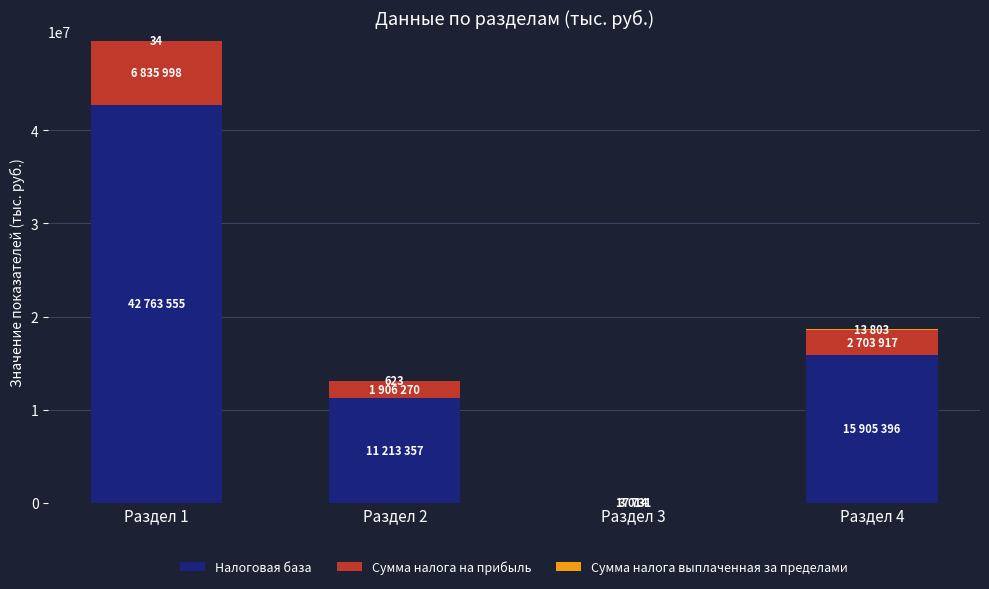

At which label is Налоговая база closest to 21390643?

Раздел 4